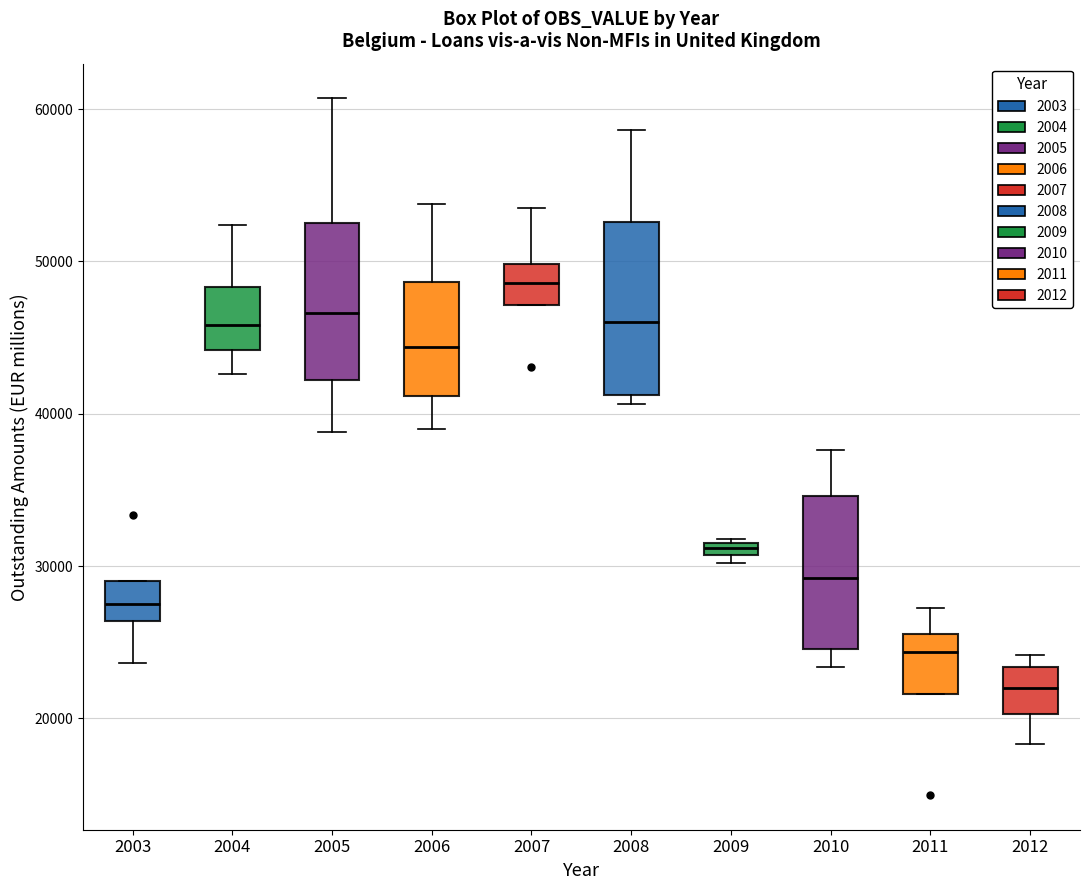

Where is the lower edge of the box at x = 2008 on the y-axis? The values are not printed on the chart, so give them approximately, as read against the axis.

41000